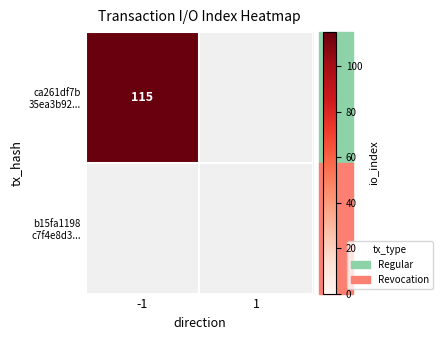

Rank the categories by b15fa1198 c7f4e8d3... value from lowest to highest.

-1, 1